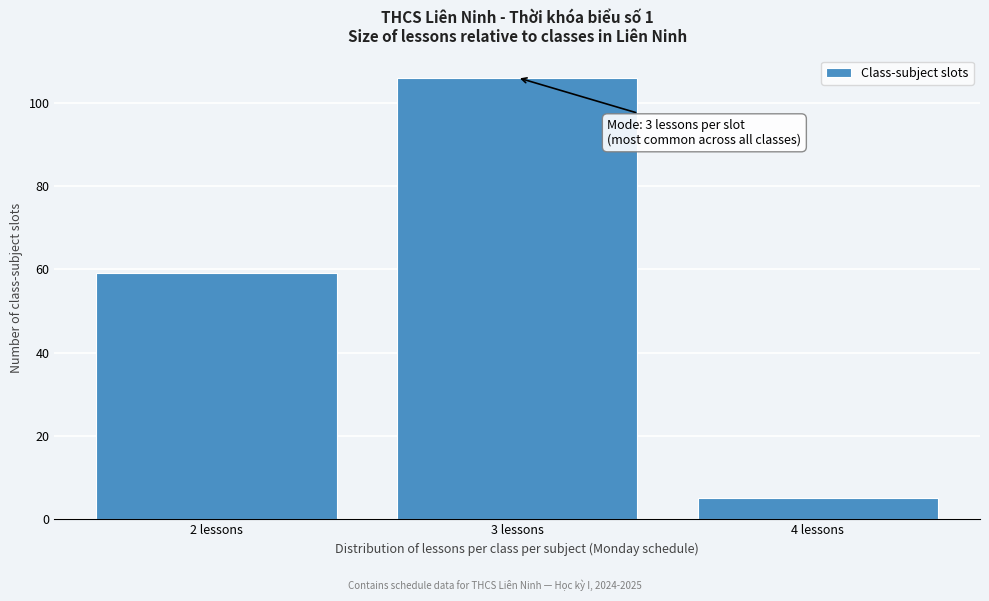

Reading left to right, what are all the values shown in this chart?

59	106	5